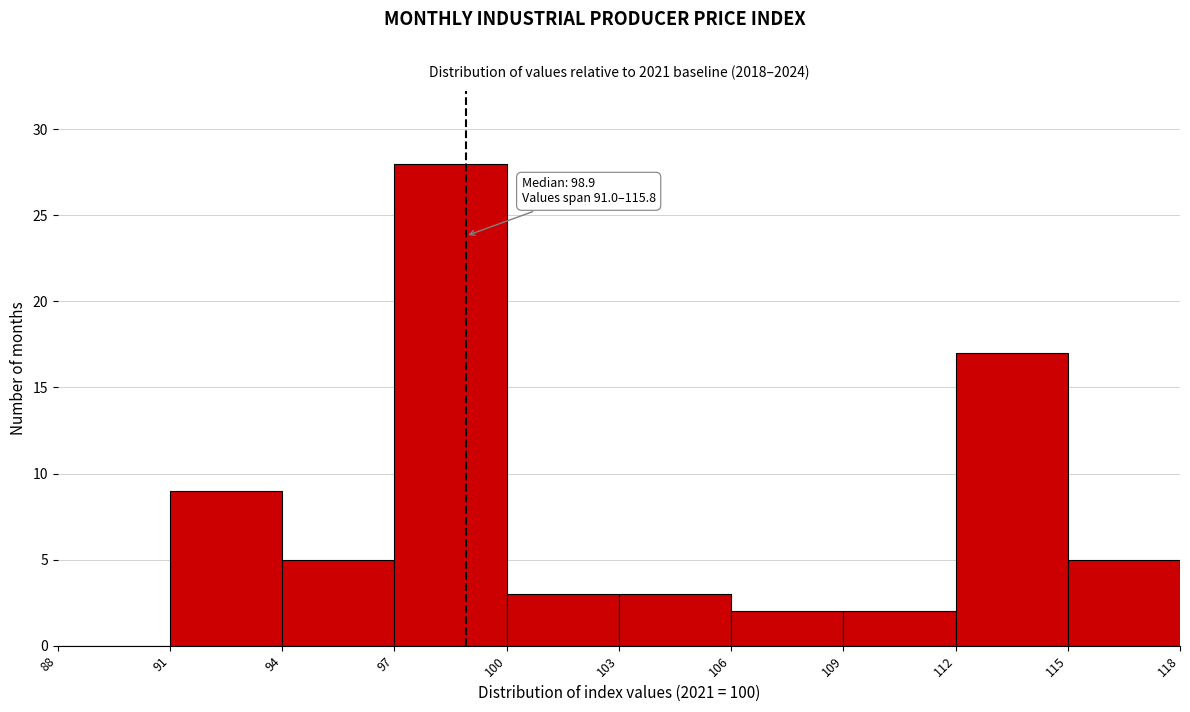

Over which range of the x-axis is the bar tallest?

97 to 100